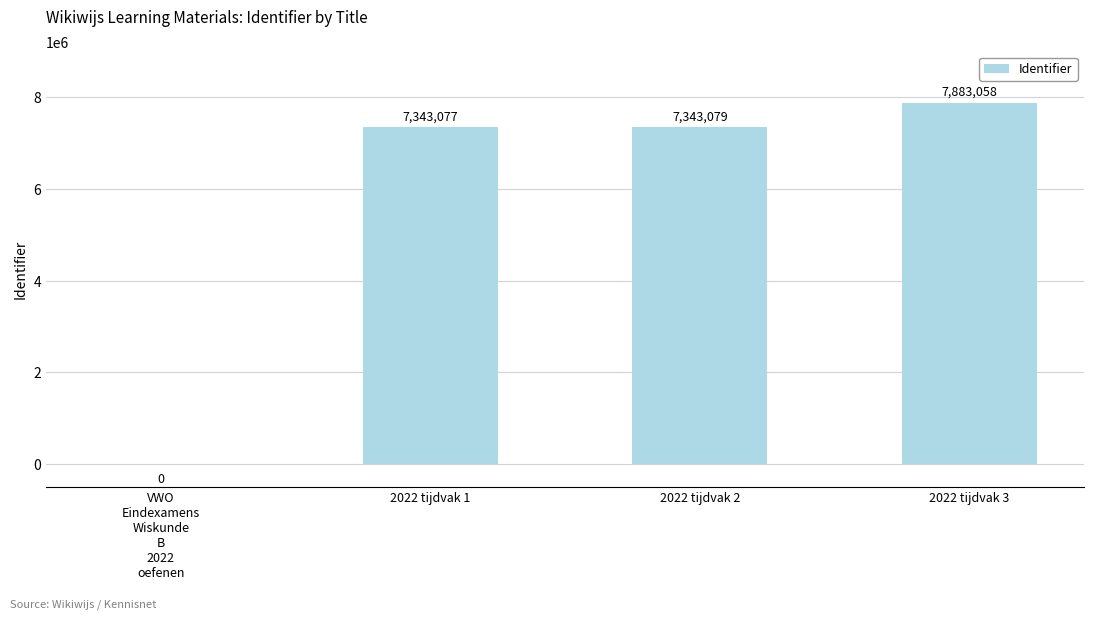

Which category has the highest value across all series?

2022 tijdvak 3